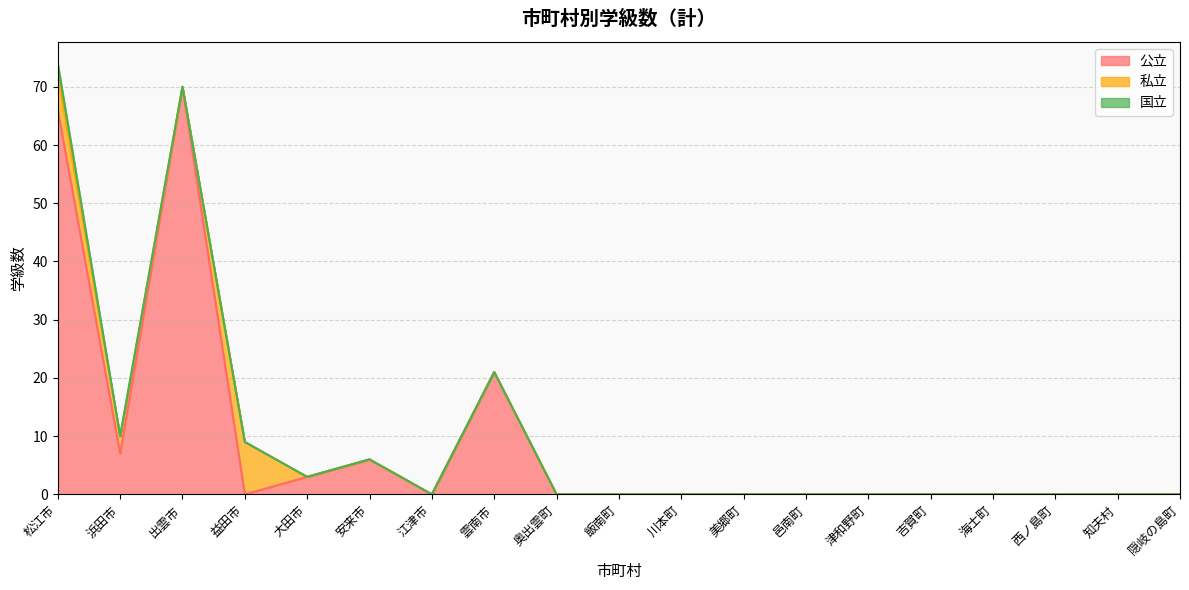

Which category has the highest value in the 国立 series?

松江市